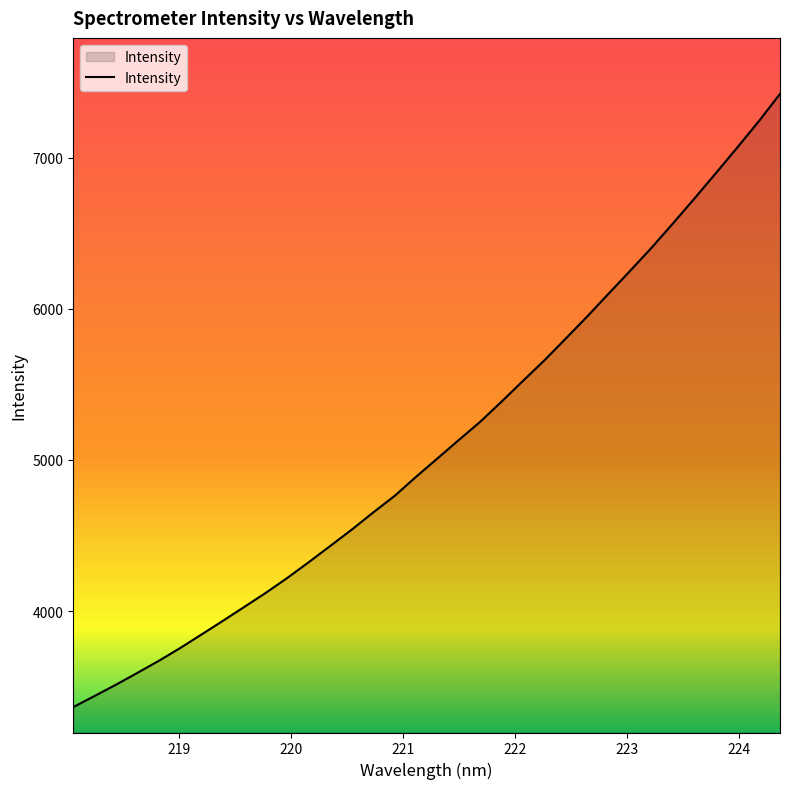

What is the greatest value displayed?

7422.7